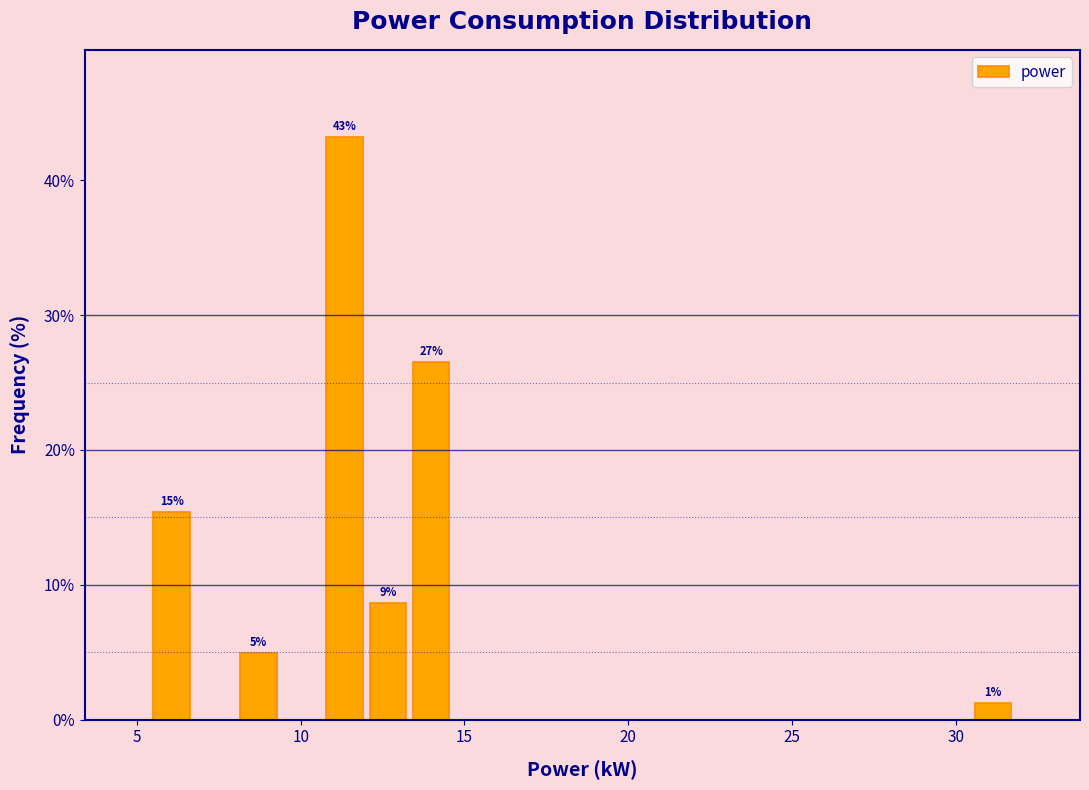

Read against the x-axis, roughly where is the centre of the tallest bar?

11.5